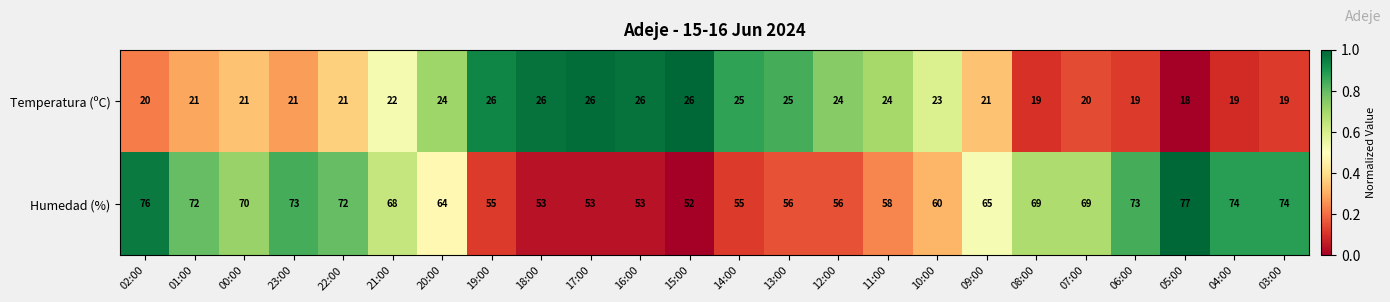

What is the approximate value of Humedad (%) at 07:00?

69